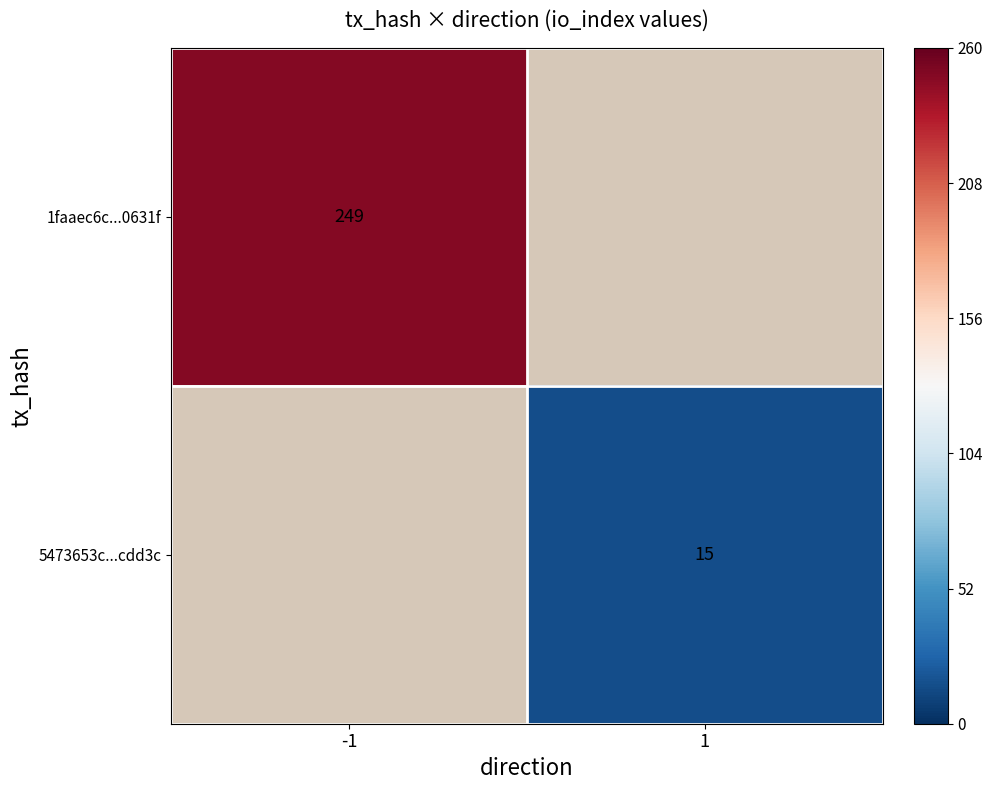

The 5473653c...cdd3c series shows 4 at 1. True or false?

False